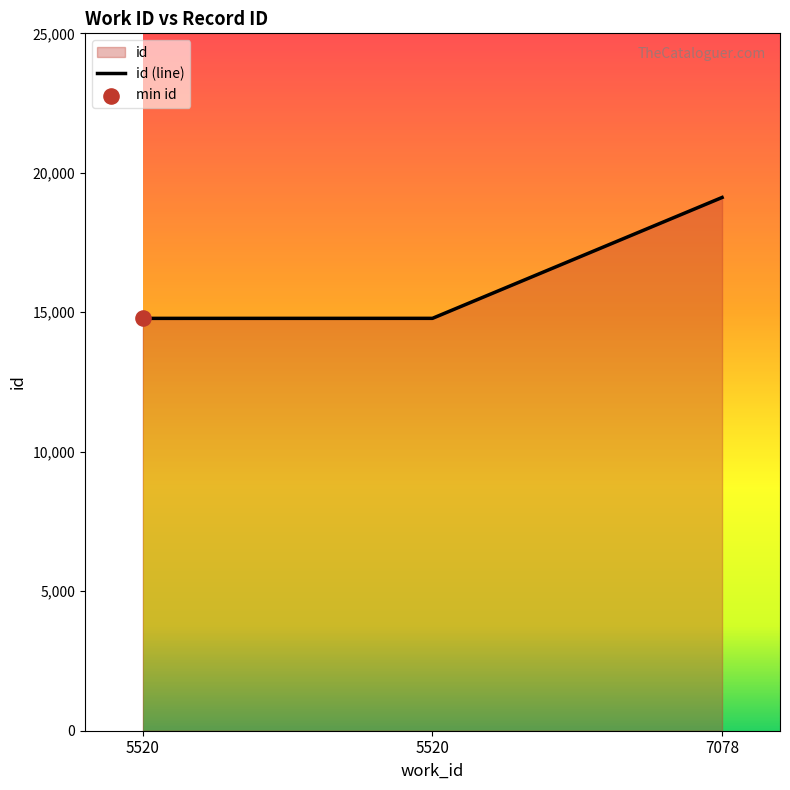

What is the ratio of the value at 5520 to the value at 7078?

0.8